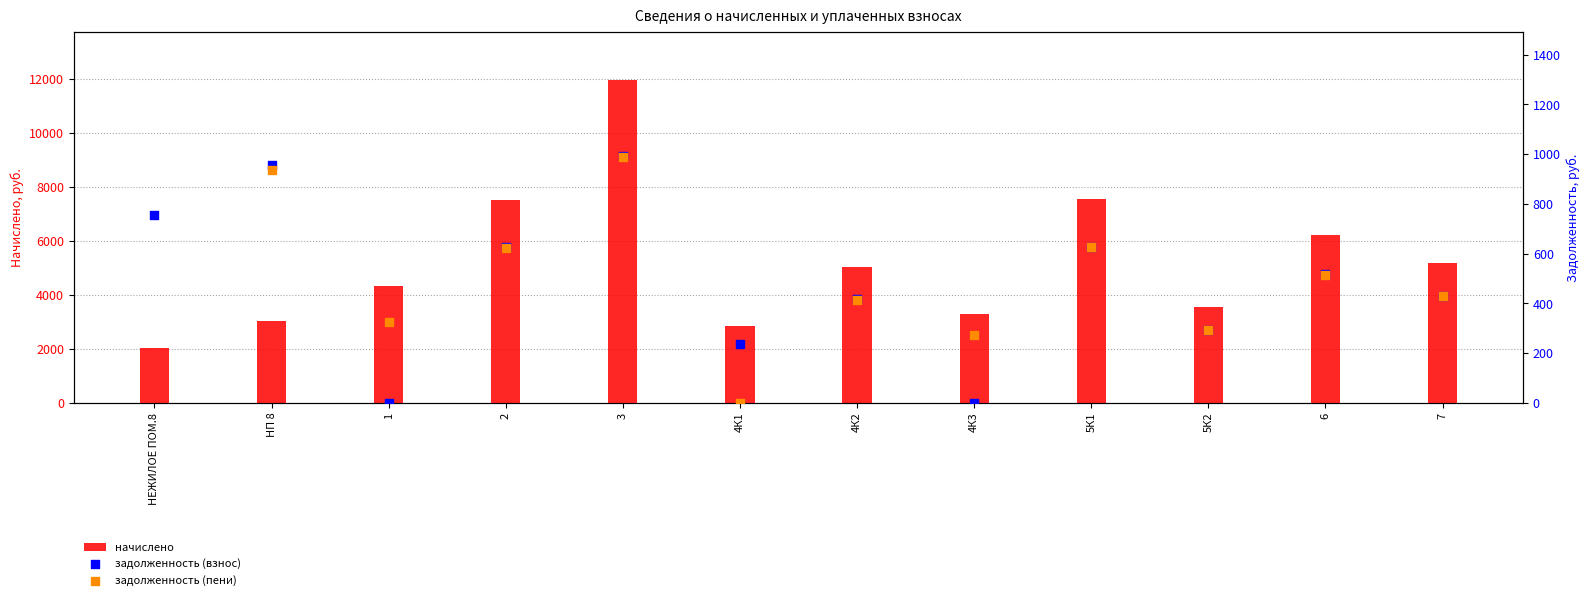

Which series reaches the minimum Y coordinate?

задолженность (взнос)